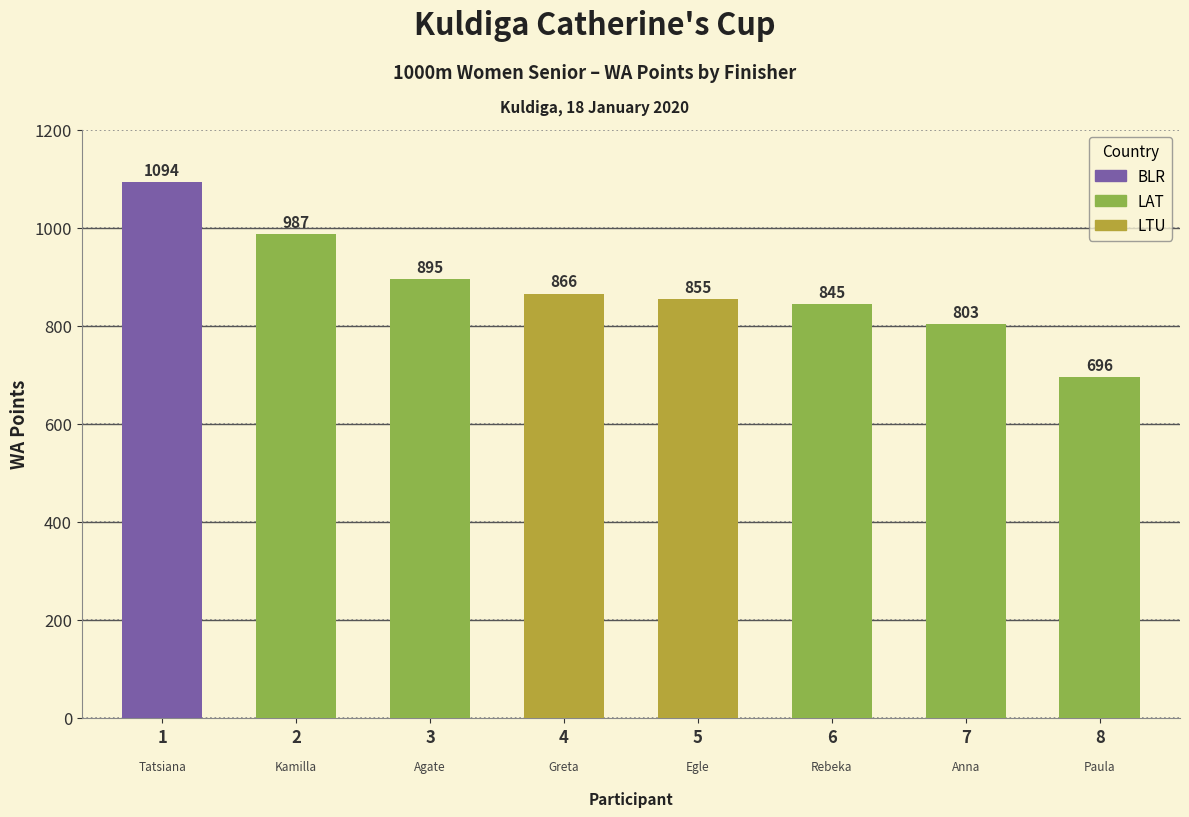

How many data points does each series have?

8